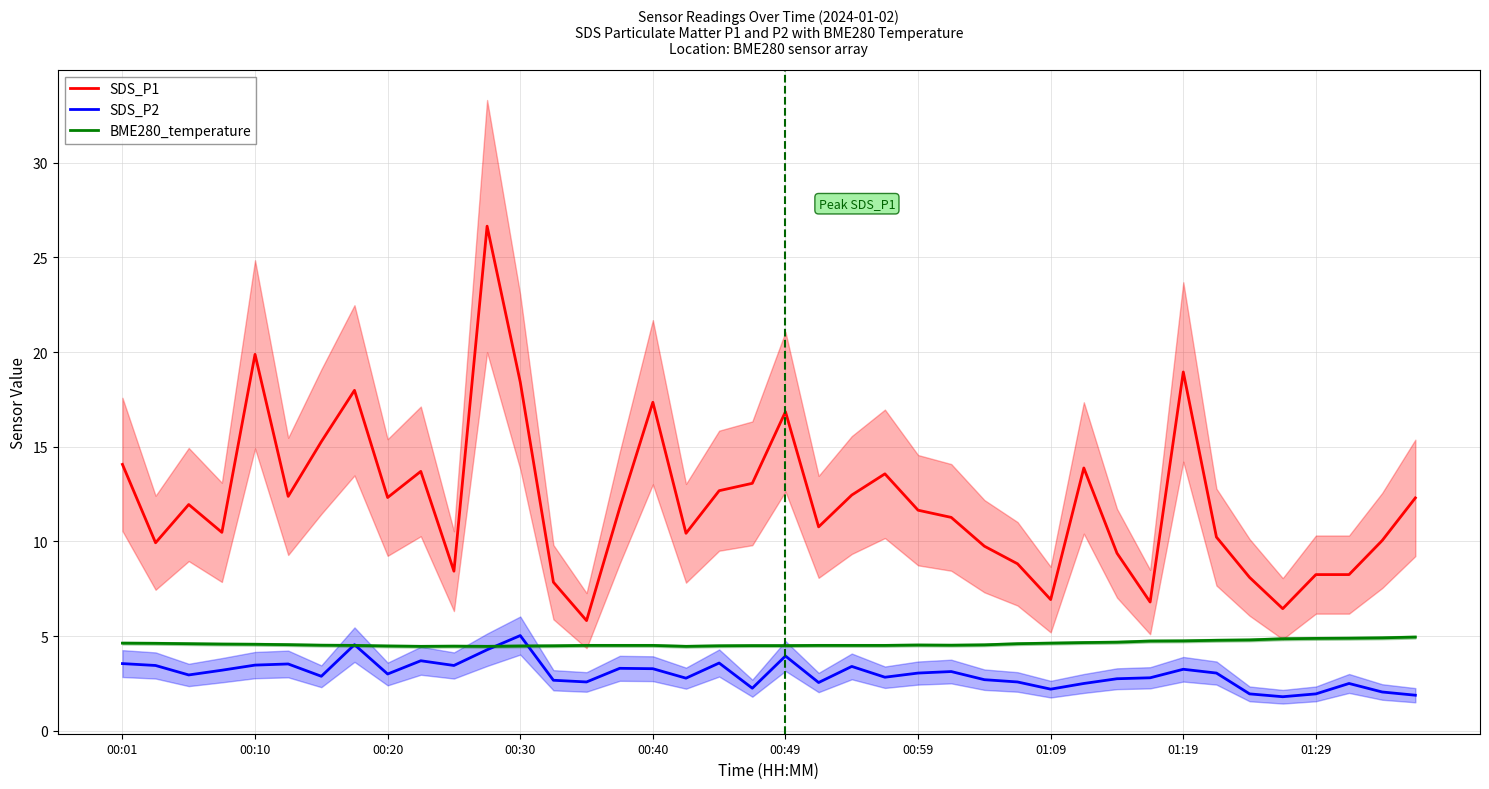

What is the lowest value of the SDS_P1 series?

5.8